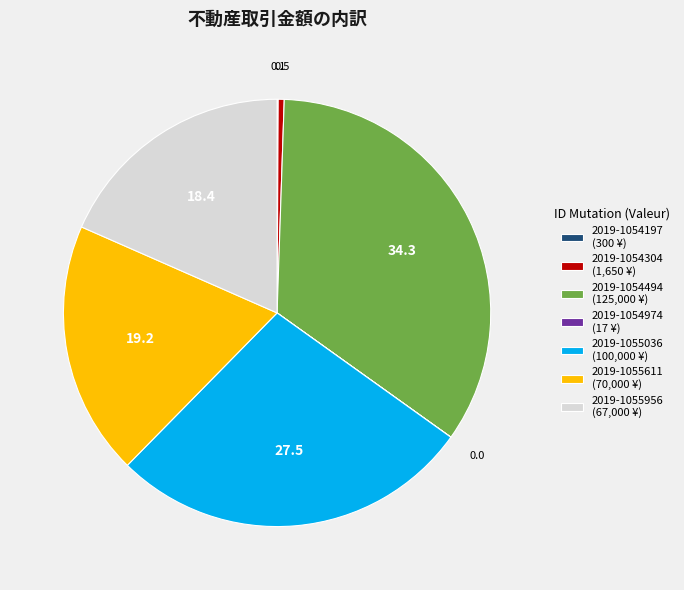

Is there a majority slice in this chart?

No